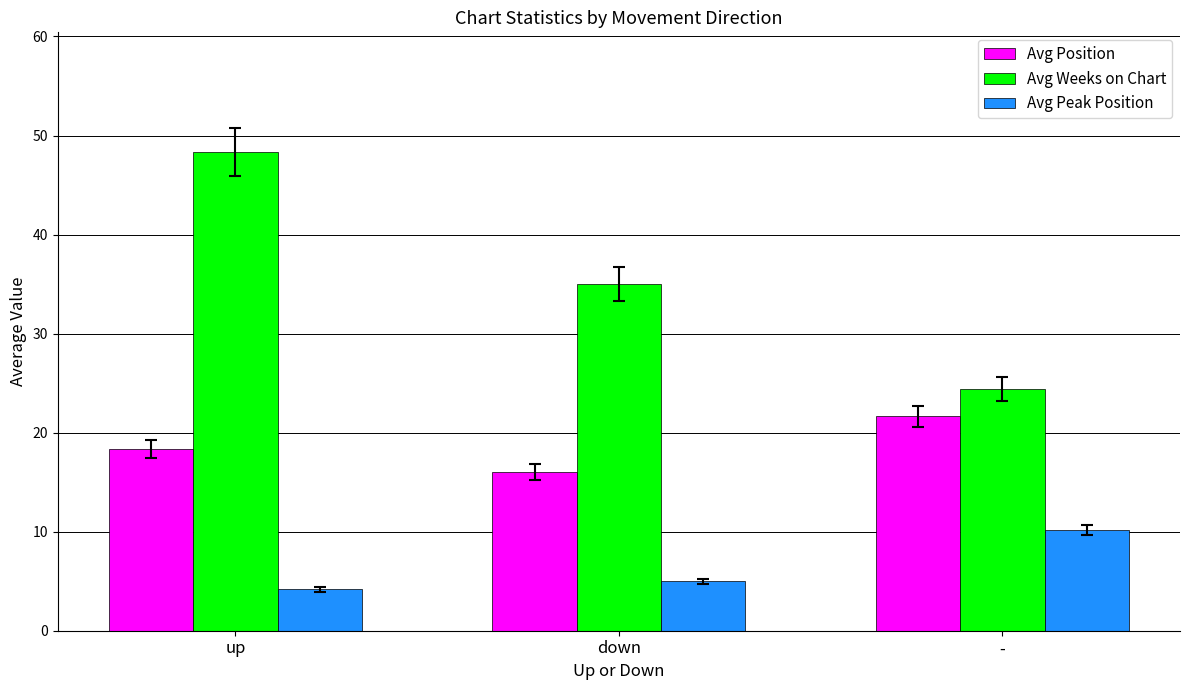

How many categories are shown in the chart?

3